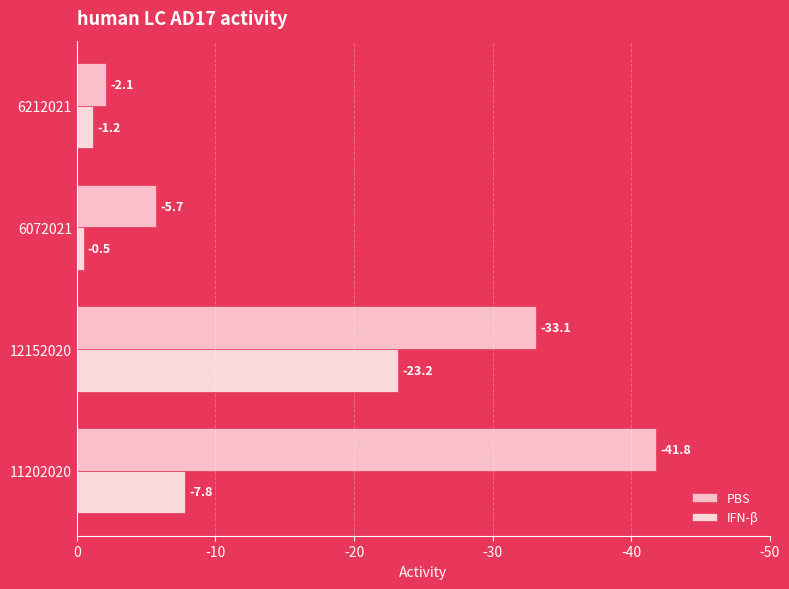

Which series has the widest spread of values?

PBS